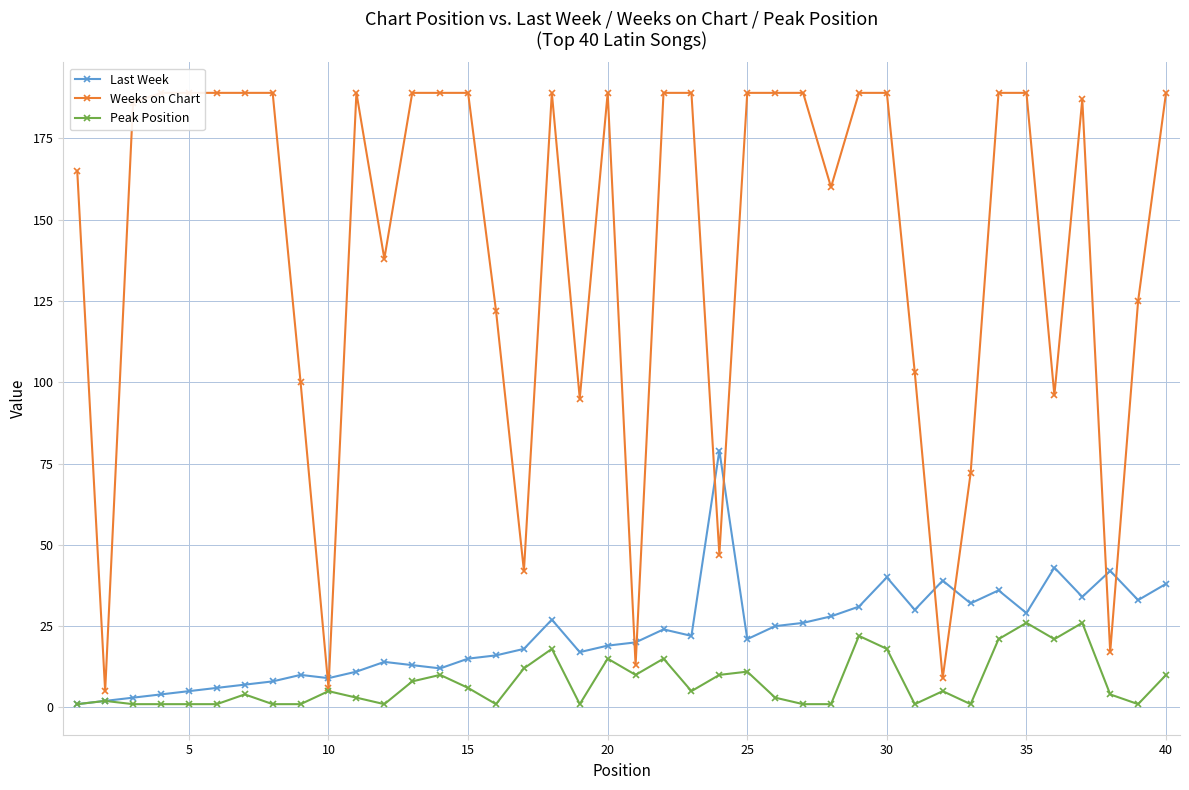

What are all the series names shown in the legend?

Last Week, Weeks on Chart, Peak Position